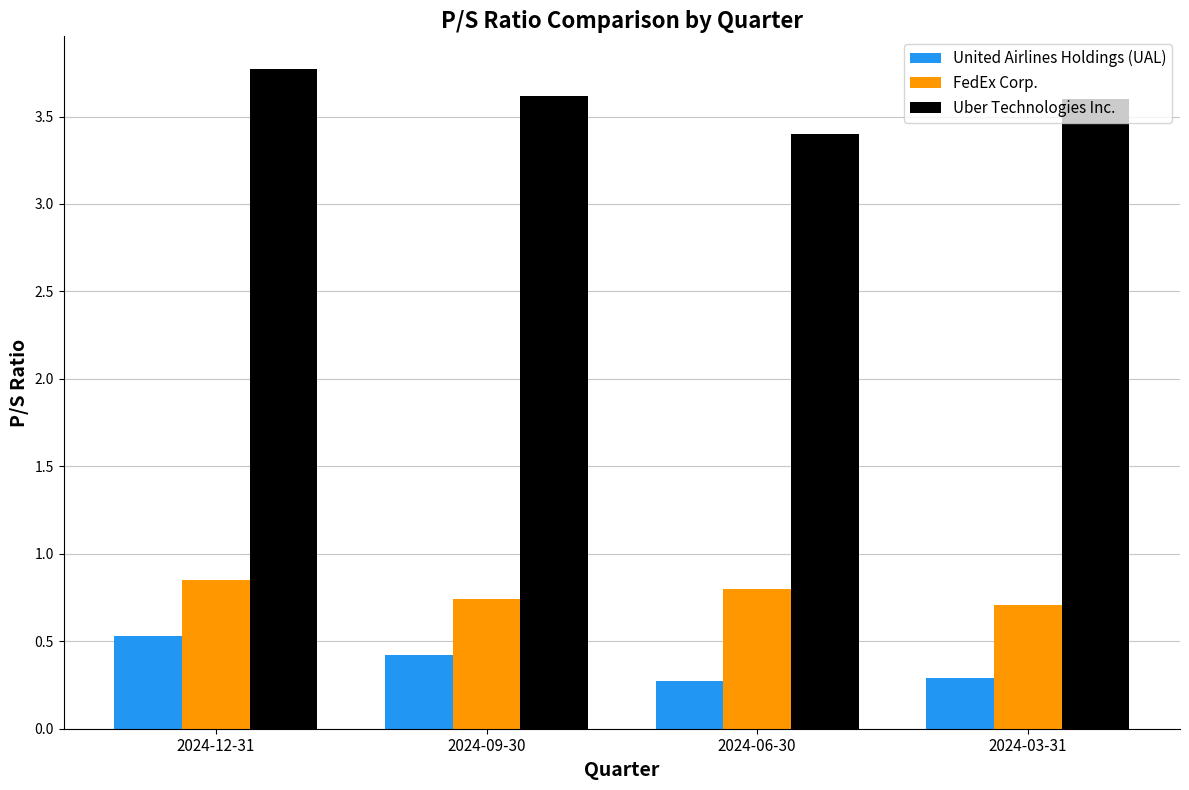

The value of United Airlines Holdings (UAL) at 2024-06-30 is 0.3. True or false?

True